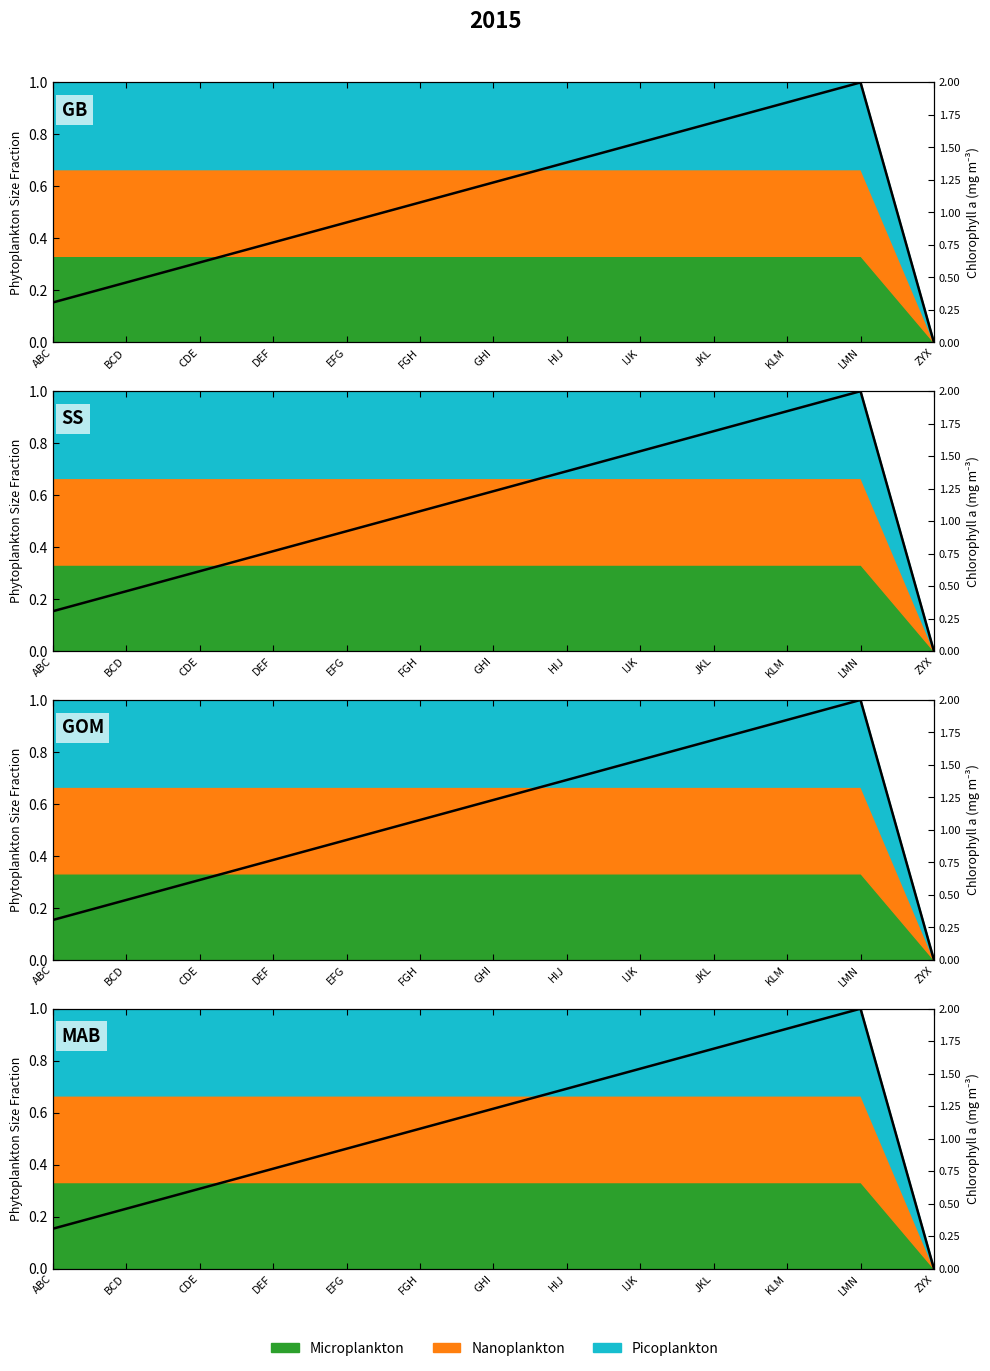

Which label corresponds to the largest value in the chart?

LMN